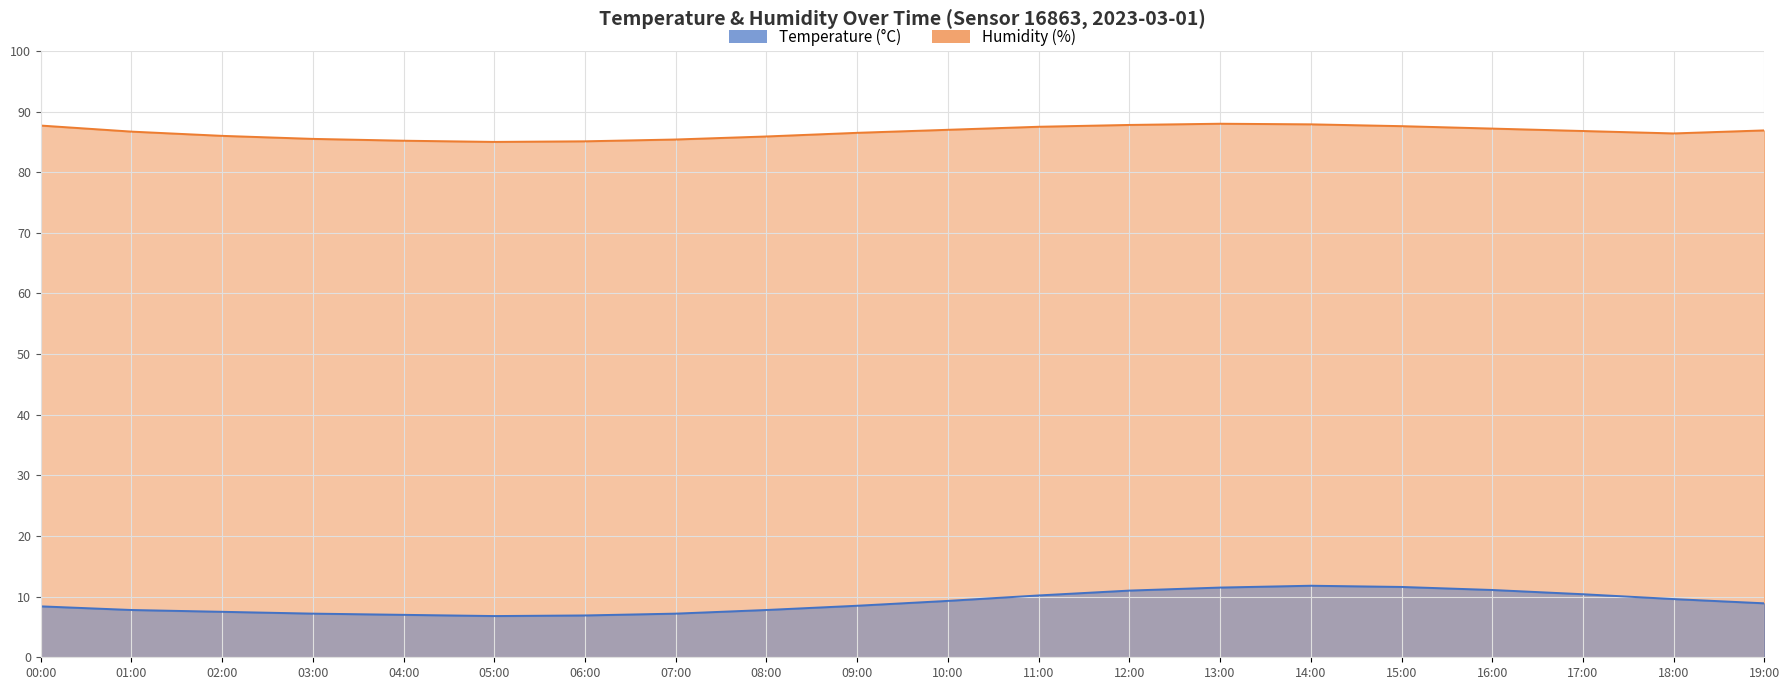

True or false: temperature_line and humidity_line cross at least once.

False